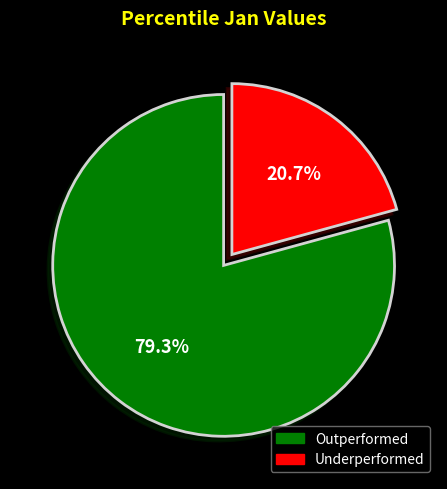

Is there any slice that represents more than half of the pie?

Yes